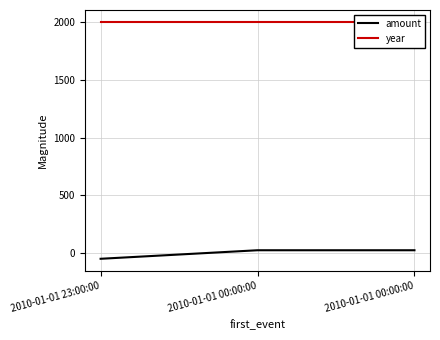

What is the average value of the year series?

2003.0